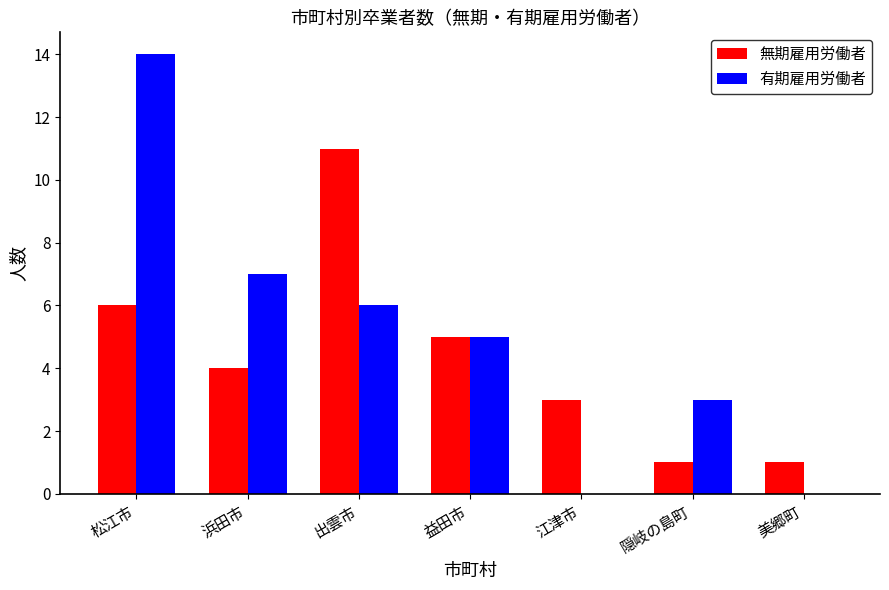

Between 浜田市 and 出雲市, which series saw the biggest shift?

無期雇用労働者